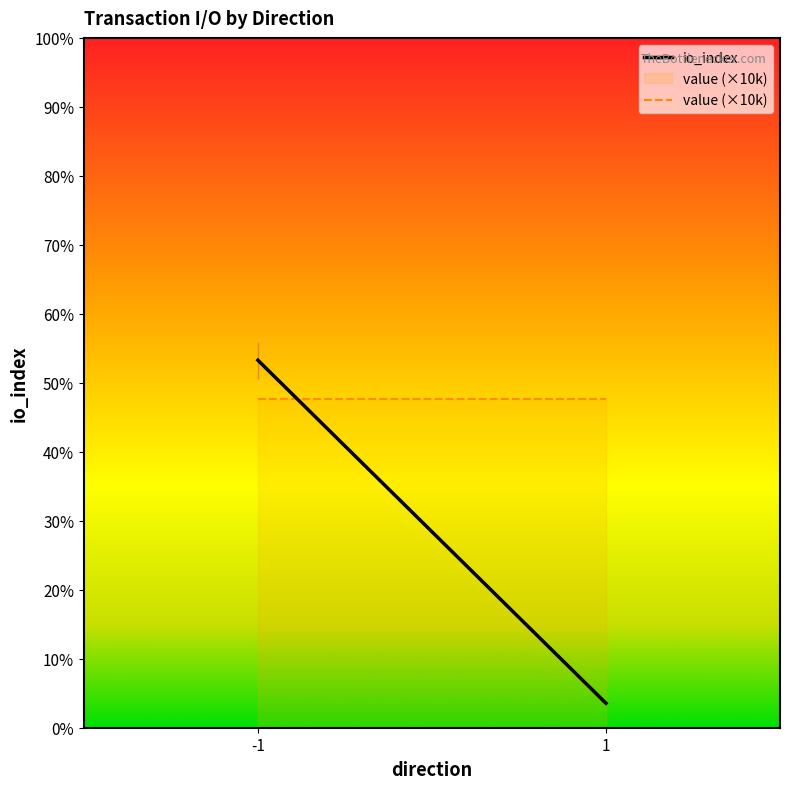

Which category has the lowest value in the value series?

-1